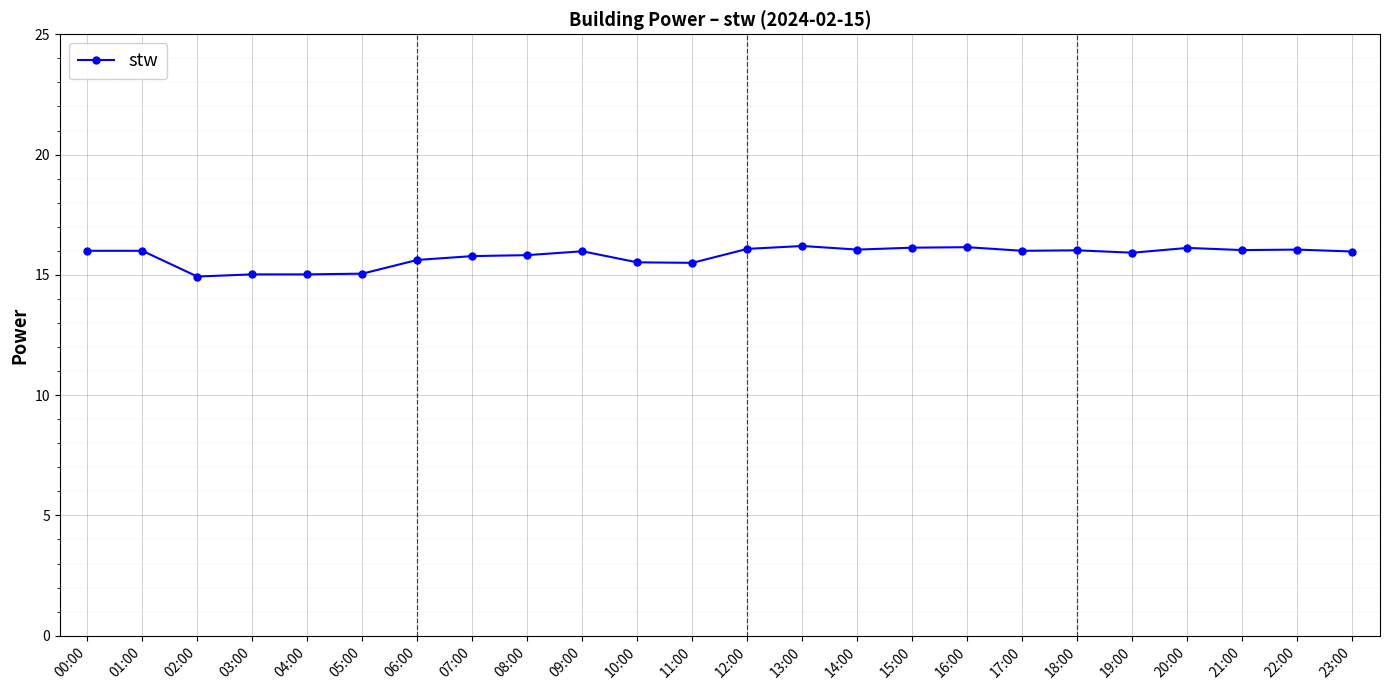

The value at 09:00 is 16.0. True or false?

True